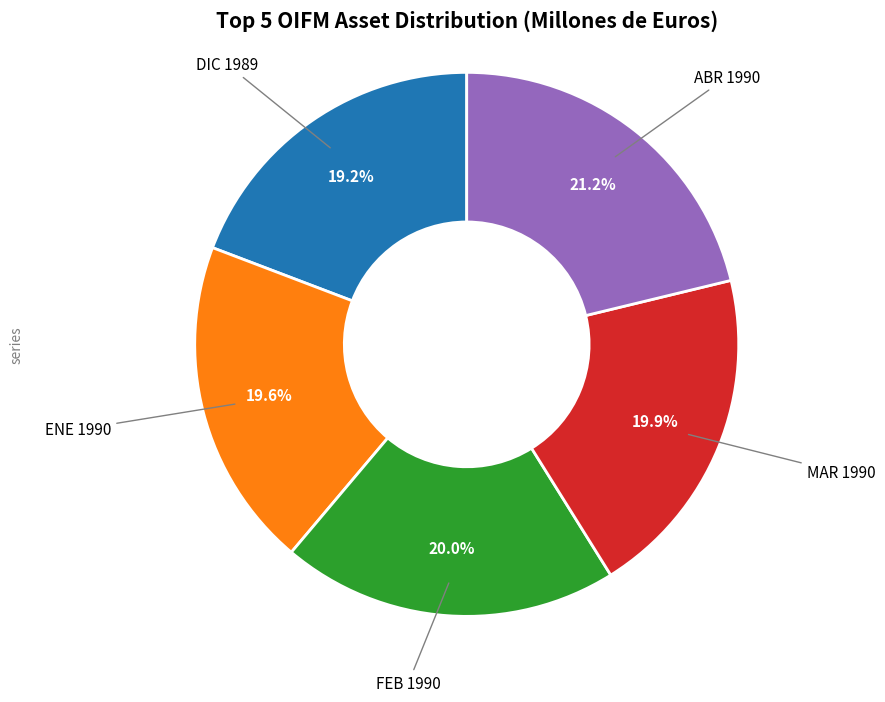

Is there a majority slice in this chart?

No